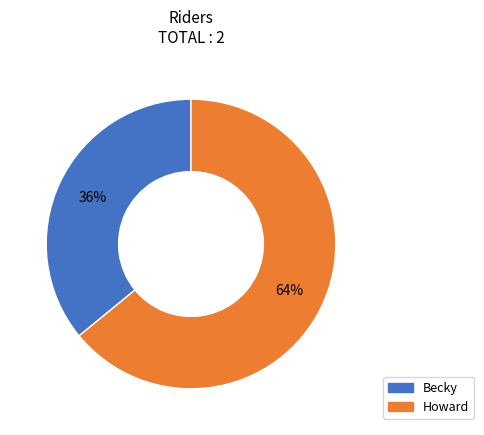

The Howard slice represents 64% of the pie. True or false?

True